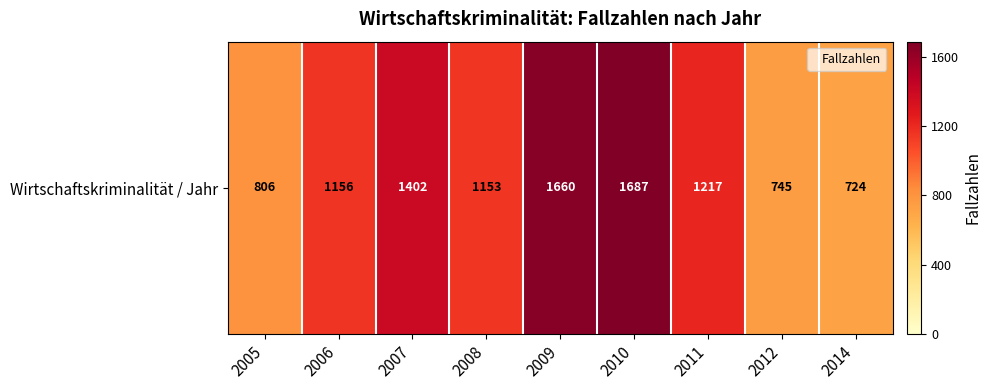

Approximately how many times larger is the value at 2009 compared to 2008?

1.4